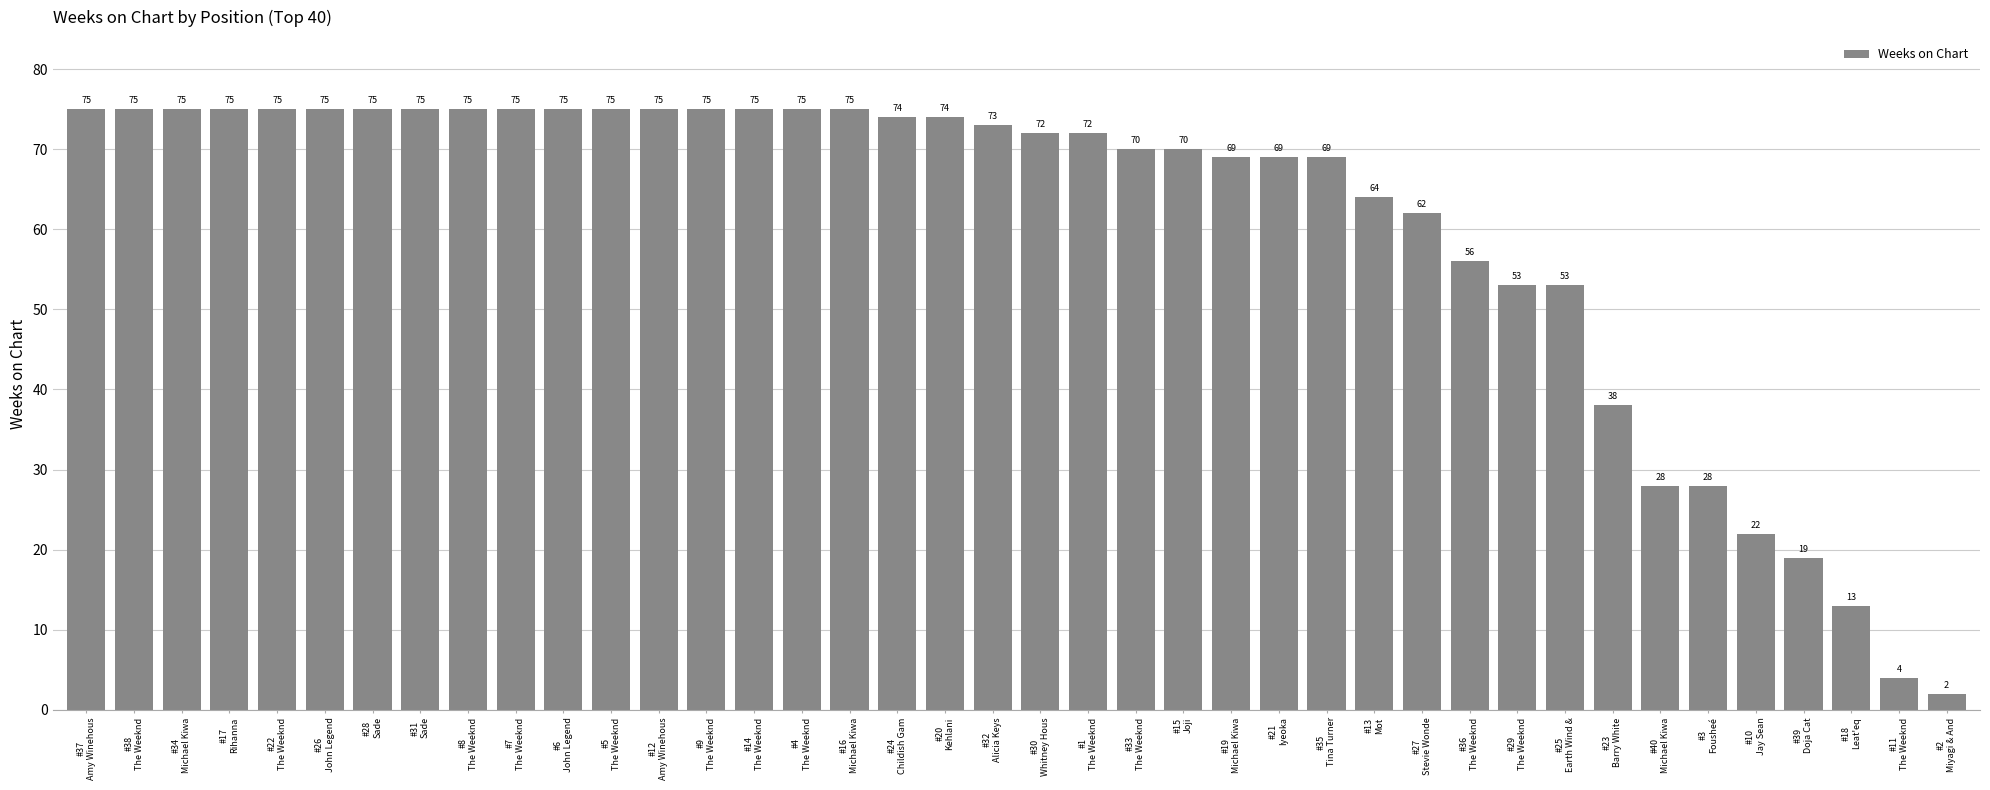

What is the sum of all values?

2429